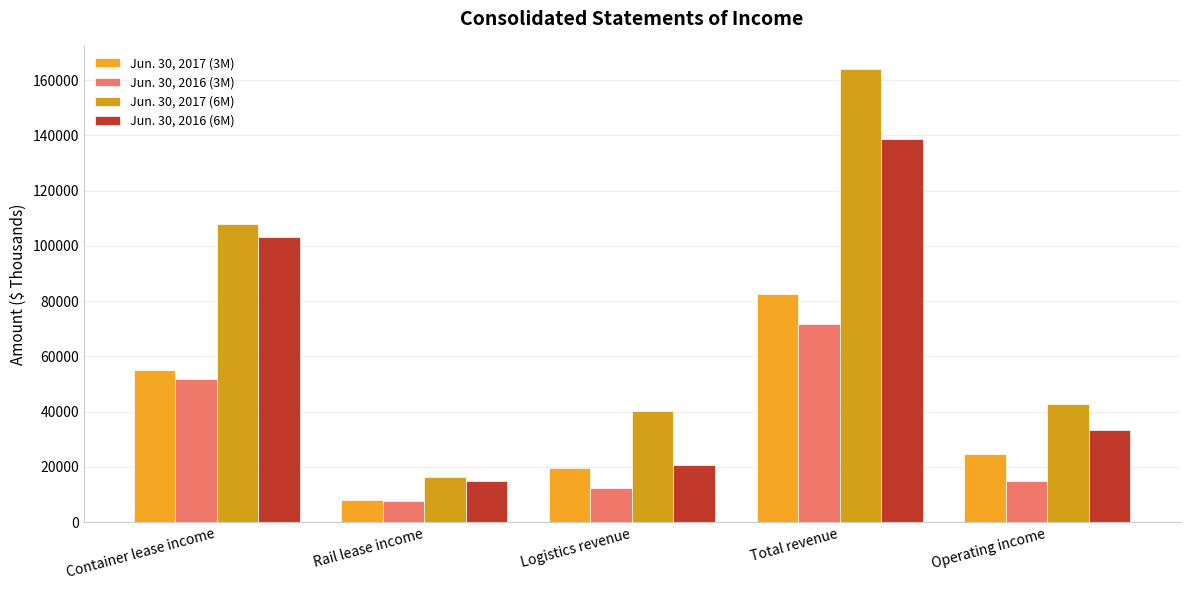

What value does the Jun. 30, 2016 (6M) series have at Total revenue?

138608